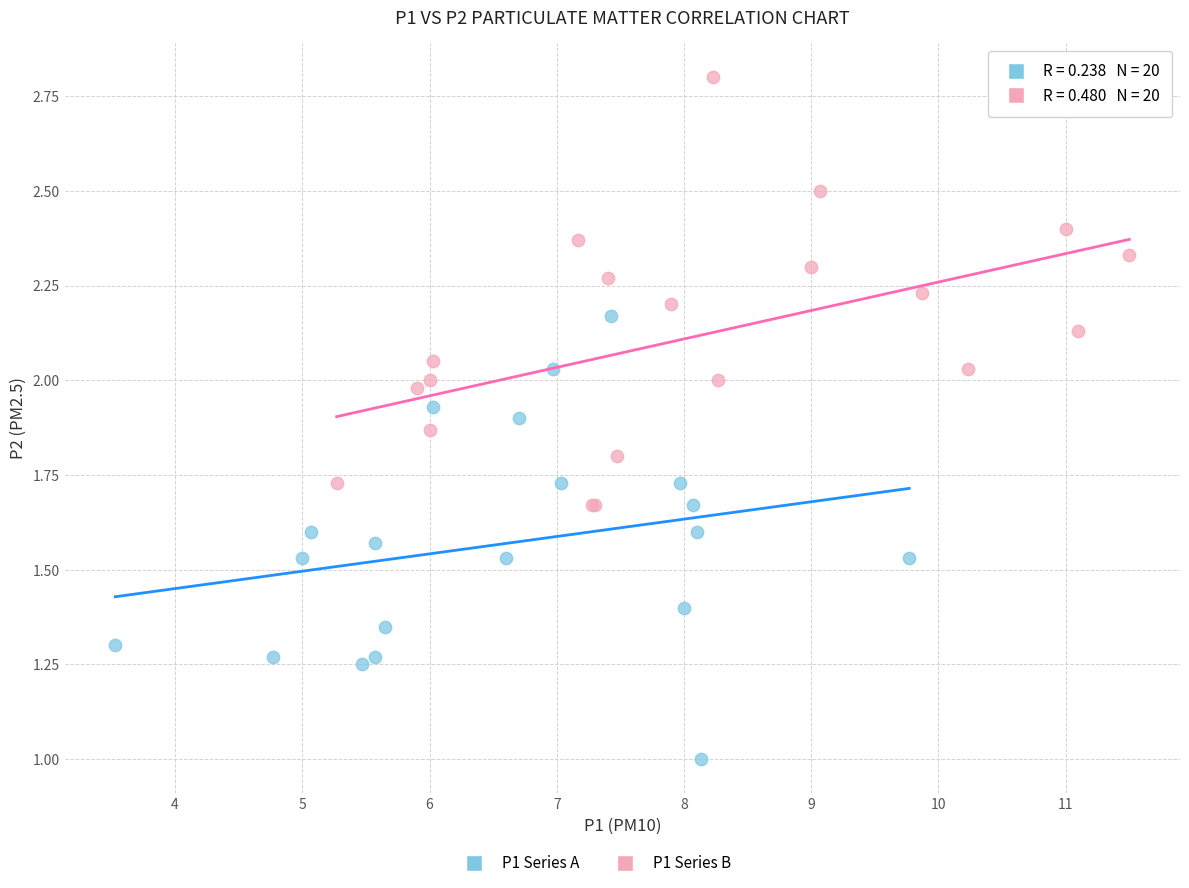

Which series reaches the minimum Y coordinate?

P1 Series A